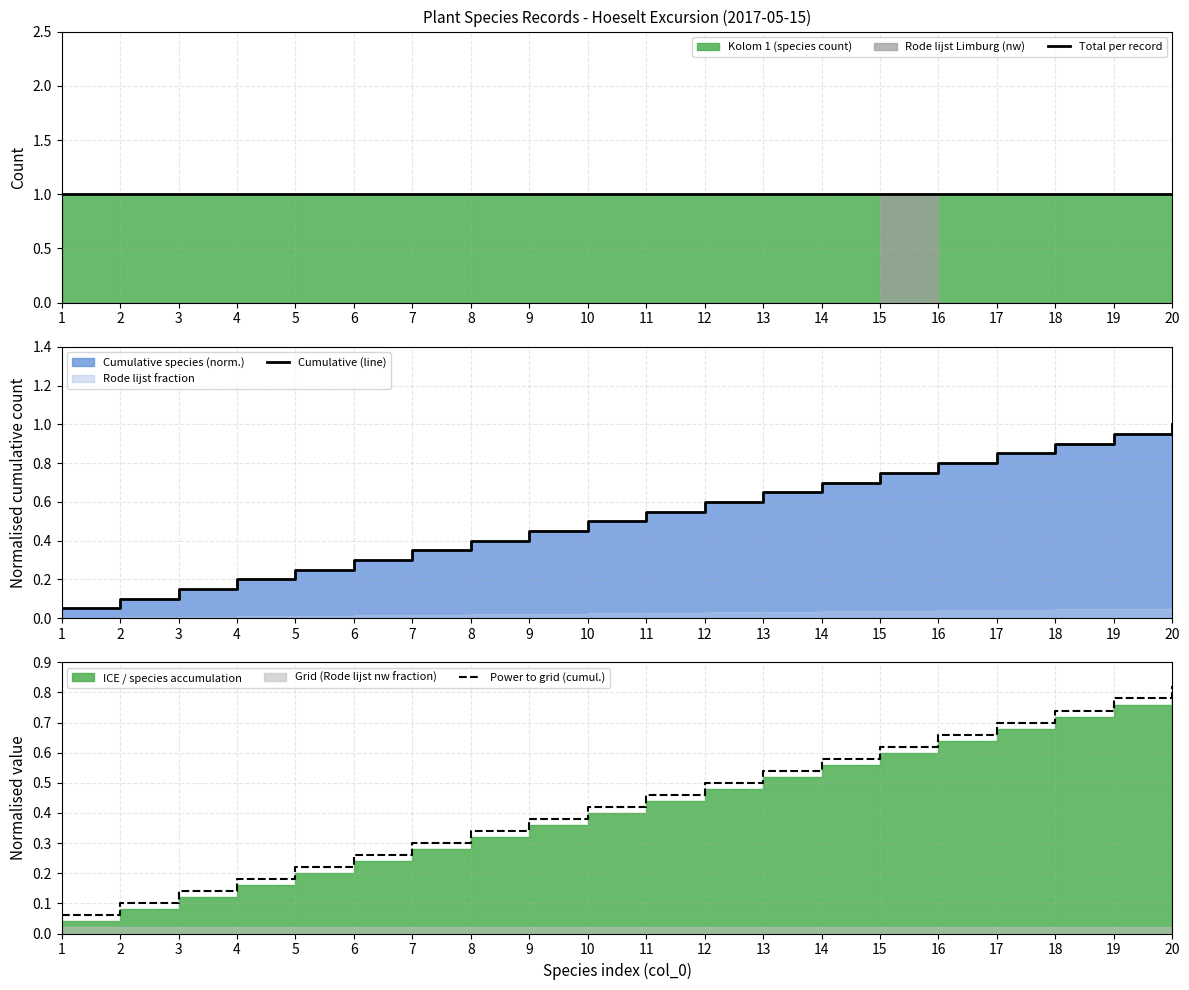

True or false: Power to grid (cumul.) has a value of 0.9 at 14.

False